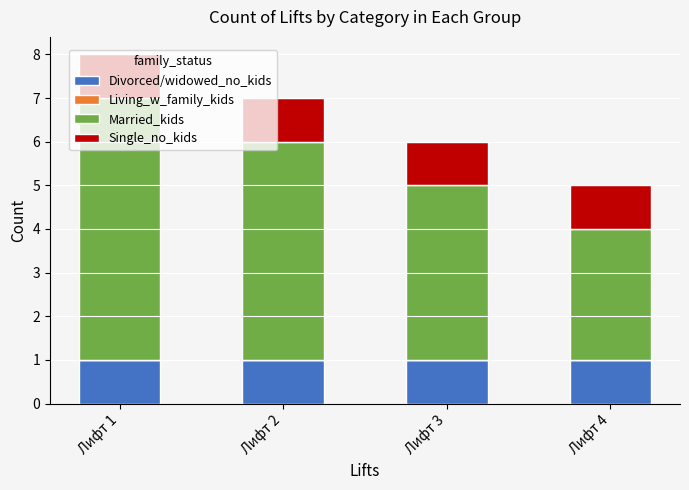

At which category is the sum across all series the highest?

Лифт 1